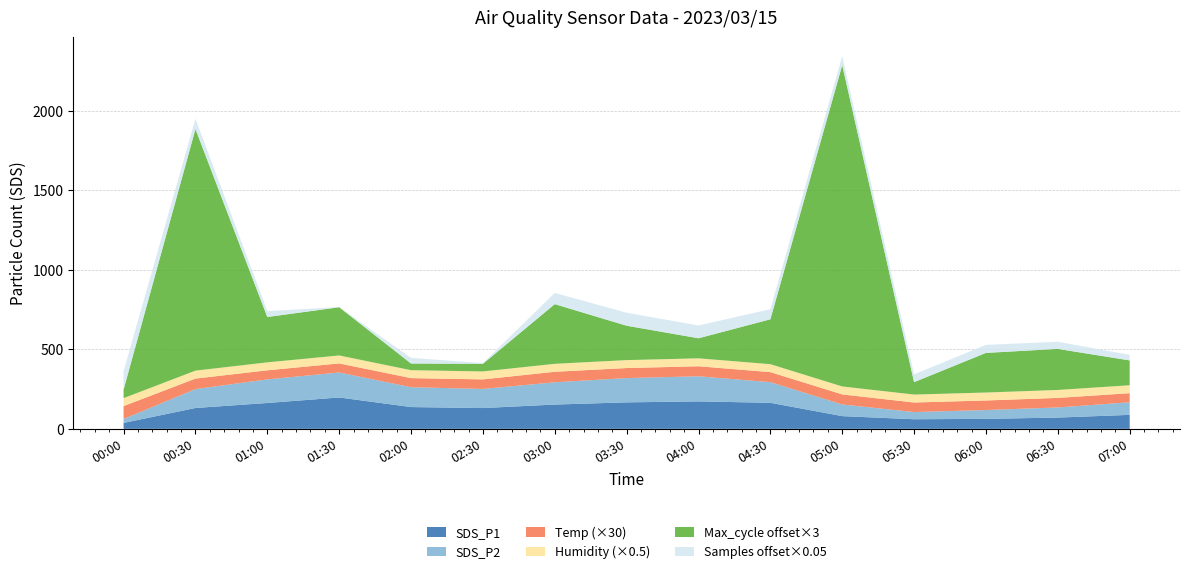

Reading left to right, list all the values displayed in this chart.

SDS_P1: 00:00=37.3	00:30=131.1	01:00=162.6	01:30=197.2	02:00=137.0	02:30=130.7	03:00=152.6	03:30=166.5	04:00=172.5	04:30=163.7	05:00=80.0	05:30=60.4	06:00=62.8	06:30=70.9	07:00=87.9
SDS_P2: 00:00=24.7	00:30=118.7	01:00=148.3	01:30=157.0	02:00=124.7	02:30=120.1	03:00=140.1	03:30=152.5	04:00=157.7	04:30=129.7	05:00=73.4	05:30=45.1	06:00=55.5	06:30=63.6	07:00=79.1
Temp: 00:00=2.7	00:30=2.2	01:00=1.9	01:30=1.9	02:00=1.9	02:30=2.0	03:00=2.2	03:30=2.1	04:00=2.1	04:30=2.1	05:00=2.1	05:30=2.0	06:00=2.0	06:30=2.0	07:00=1.9
Humidity: 00:00=99.9	00:30=99.9	01:00=99.9	01:30=99.9	02:00=99.9	02:30=99.9	03:00=99.9	03:30=99.9	04:00=99.9	04:30=99.9	05:00=99.9	05:30=99.9	06:00=99.9	06:30=99.9	07:00=99.9
Max_cycle: 00:00=20208.0	00:30=20696.0	01:00=20285.0	01:30=20291.0	02:00=20204.0	02:30=20206.0	03:00=20315.0	03:30=20262.0	04:00=20232.0	04:30=20284.0	05:00=20863.0	05:30=20216.0	06:00=20273.0	06:30=20276.0	07:00=20242.0
Samples: 00:00=5091999.0	00:30=5090998.0	01:00=5090443.0	01:30=5089721.0	02:00=5090404.0	02:30=5089788.0	03:00=5091108.0	03:30=5091337.0	04:00=5091306.0	04:30=5090973.0	05:00=5090842.0	05:30=5090679.0	06:00=5090707.0	06:30=5090600.0	07:00=5090394.0